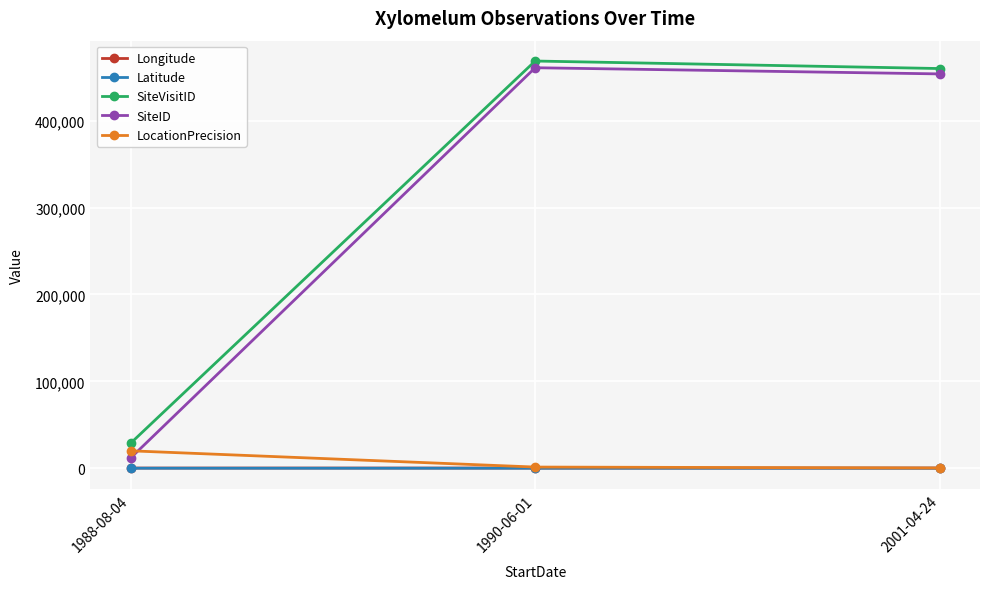

Does the chart display data point markers on the line(s)?

Yes